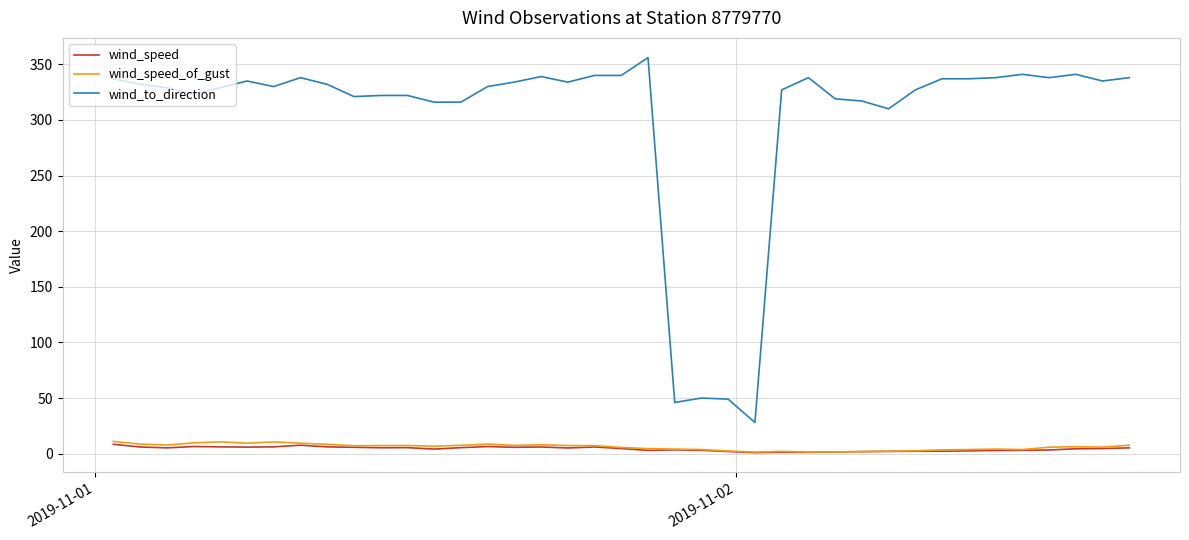

True or false: wind_to_direction and wind_speed cross at least once.

False